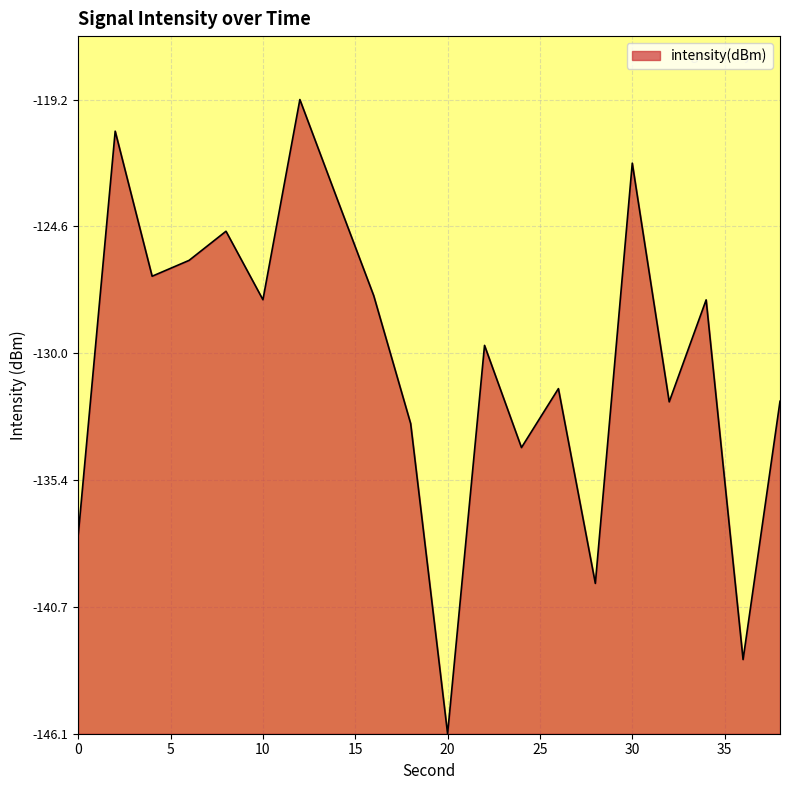

Does the chart have visible grid lines?

Yes